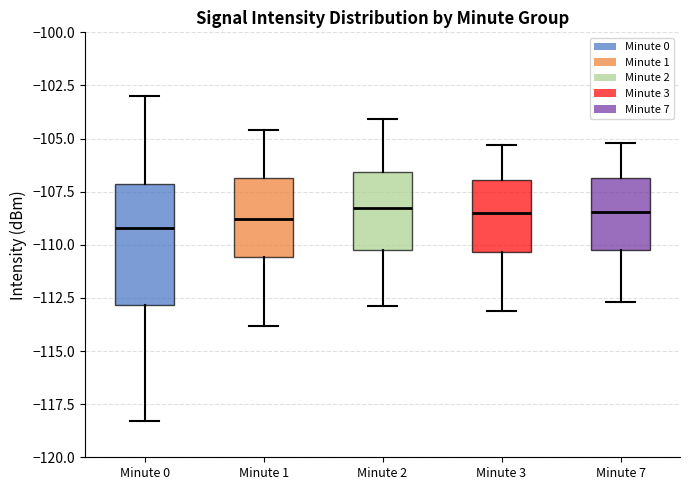

Reading left to right, read every box against the y-axis: the position of its median line, the range the box covers, and the ends of its whiskers. The values are not printed on the chart, so give them approximately, as read against the axis.

Minute 0: median -109.0, box -113.0 to -107.0, whiskers -118.5 to -103.0
Minute 1: median -109.0, box -110.5 to -107.0, whiskers -114.0 to -104.5
Minute 2: median -108.0, box -110.0 to -106.5, whiskers -113.0 to -104.0
Minute 3: median -108.5, box -110.5 to -107.0, whiskers -113.0 to -105.5
Minute 7: median -108.5, box -110.0 to -107.0, whiskers -112.5 to -105.0